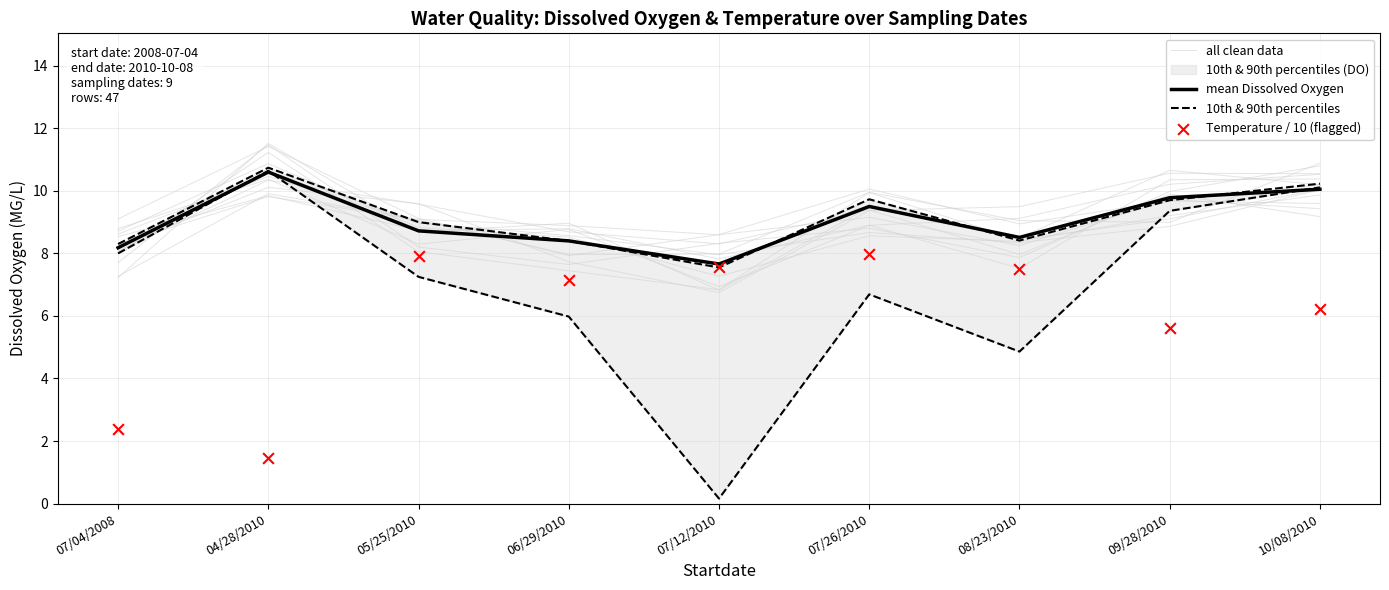

Which series contains the highest Y value?

10th & 90th percentiles